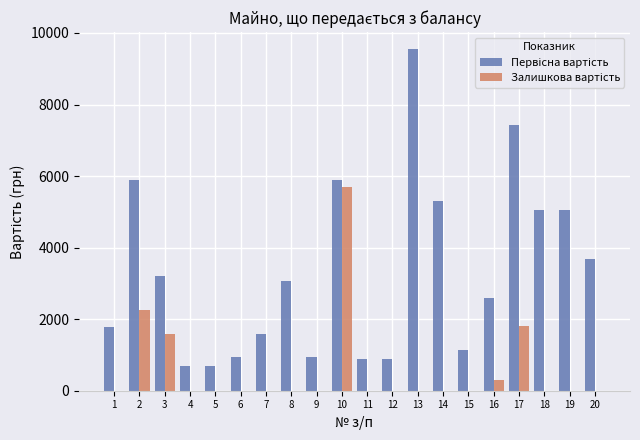

At which category is the sum across all series the highest?

10